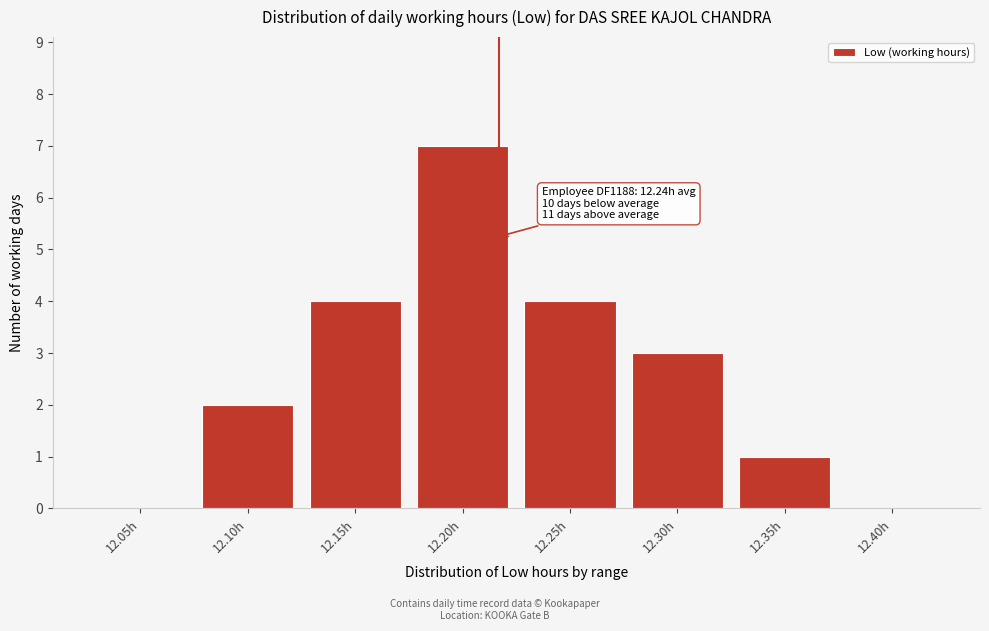

Reading left to right, what are all the values shown in this chart?

12.05h=0	12.10h=2	12.15h=4	12.20h=7	12.25h=4	12.30h=3	12.35h=1	12.40h=0